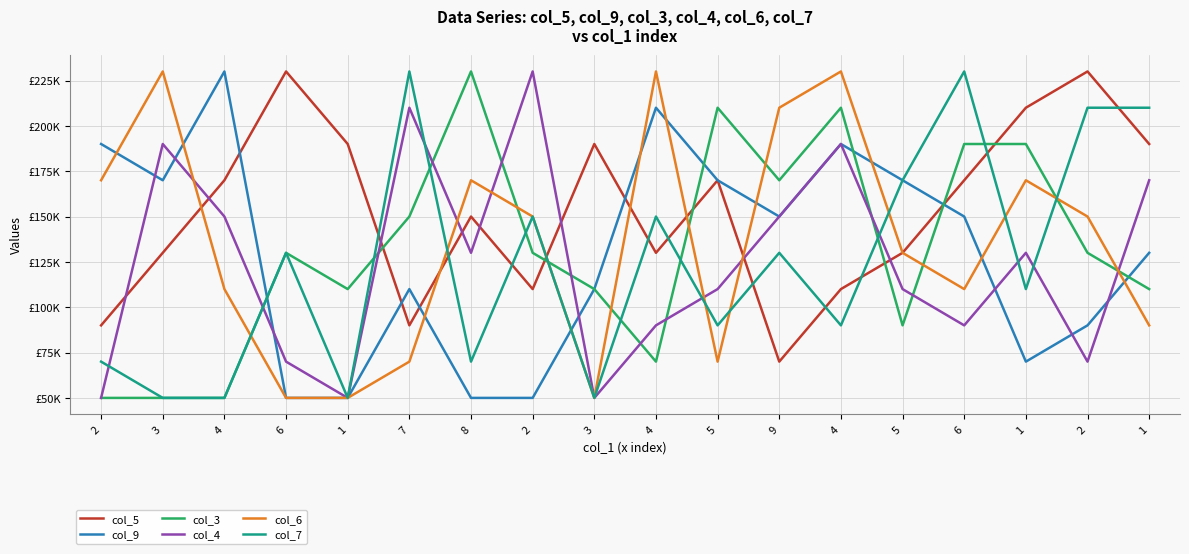

Which category has the lowest value across all series?

6